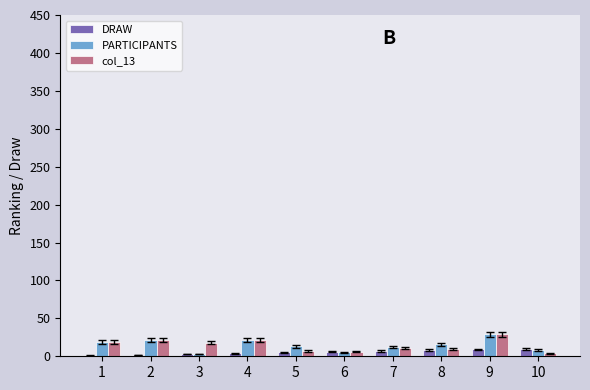

What is the sum of the PARTICIPANTS values at 6 and 5?

18